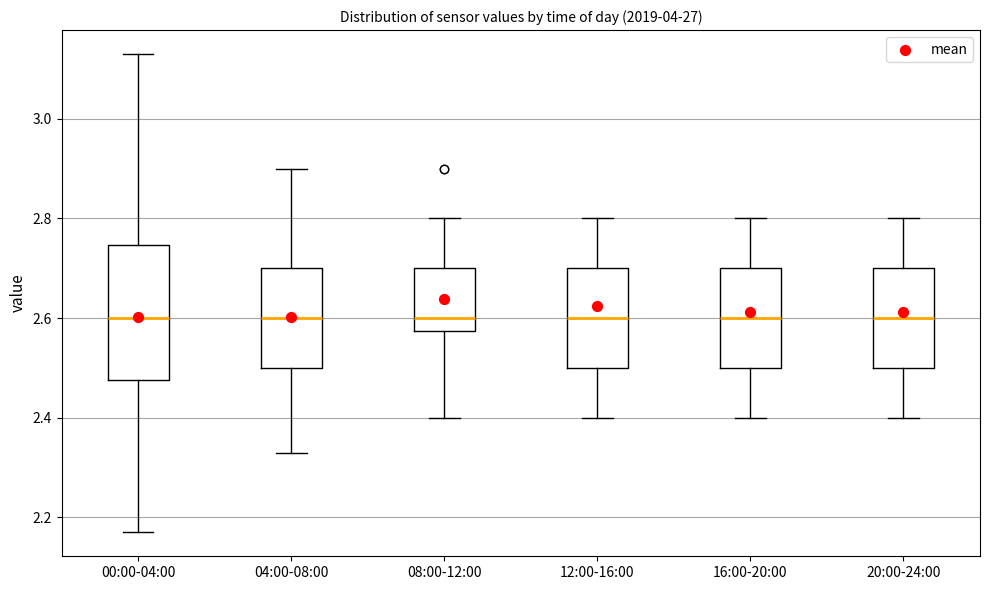

Which box is the tallest, from its lower edge to its upper edge?

00:00-04:00